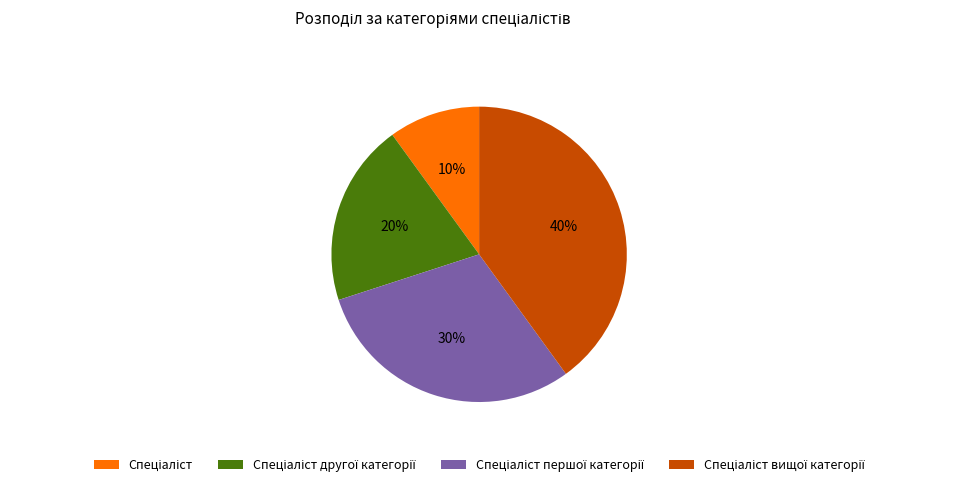

To the nearest percent, what is the average slice percentage?

25%